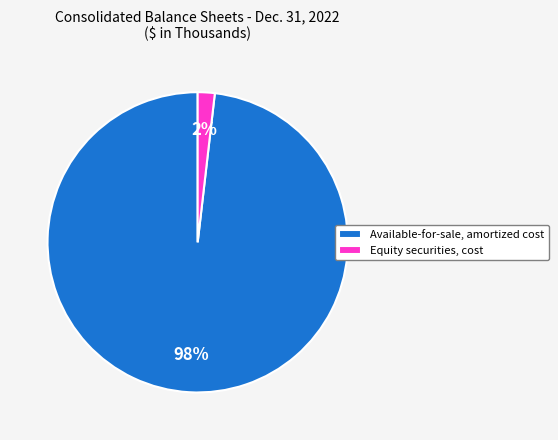

To the nearest percent, what is the combined percentage of Equity securities, cost and Available-for-sale, amortized cost?

100%